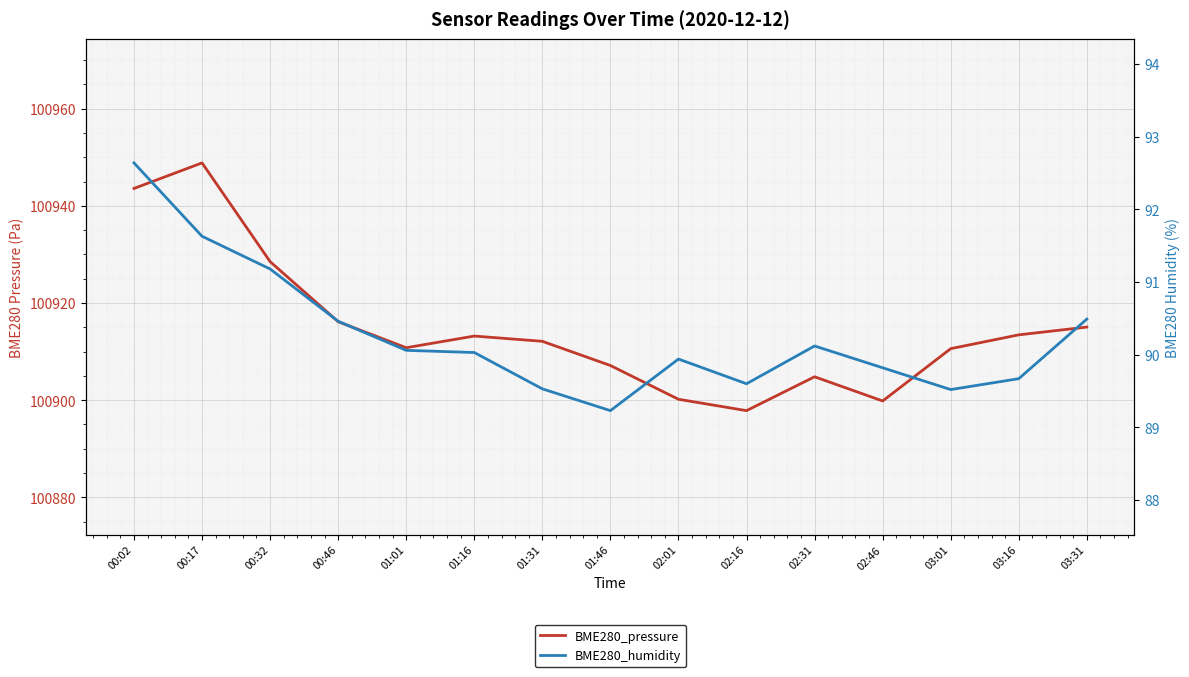

True or false: BME280_pressure and BME280_humidity cross at least once.

False